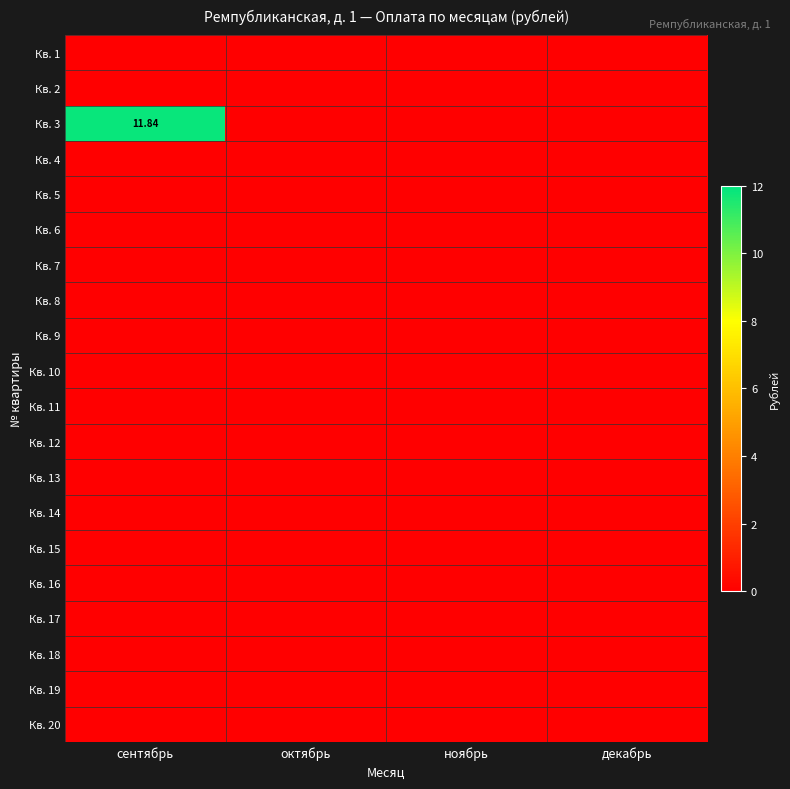

Between октябрь and декабрь, which is larger?

октябрь